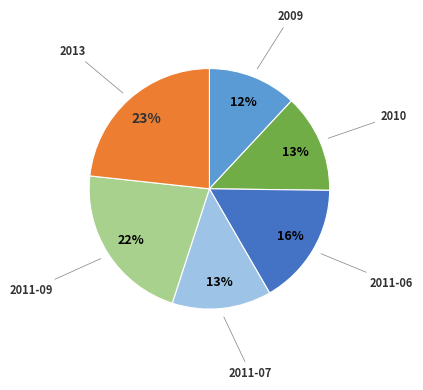

To the nearest percent, what is the difference between the largest and smallest slice percentages?

11%